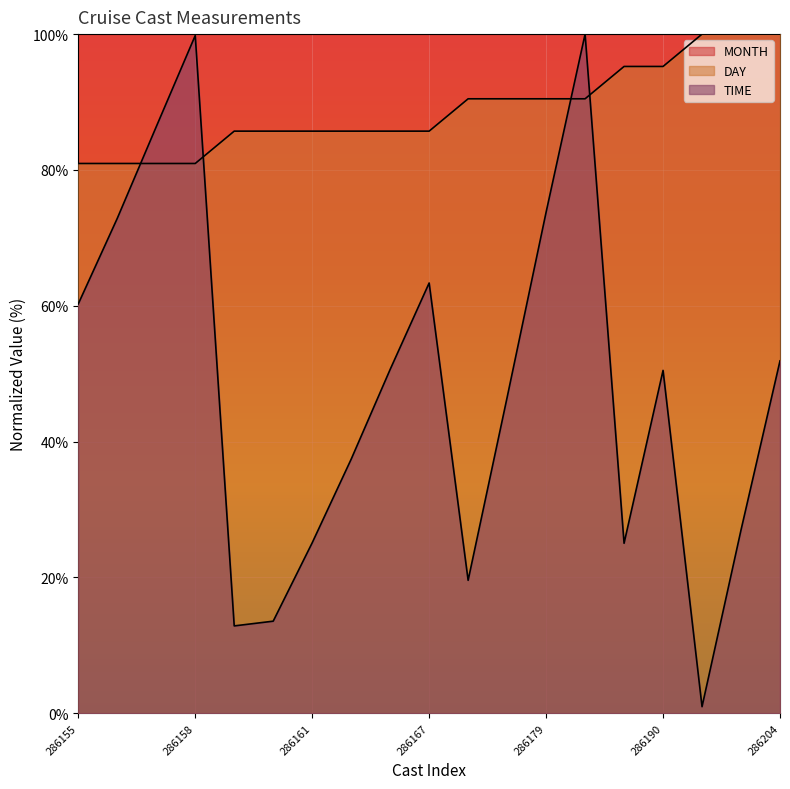

Rank the series by their average value, from highest to lowest.

MONTH, DAY, TIME